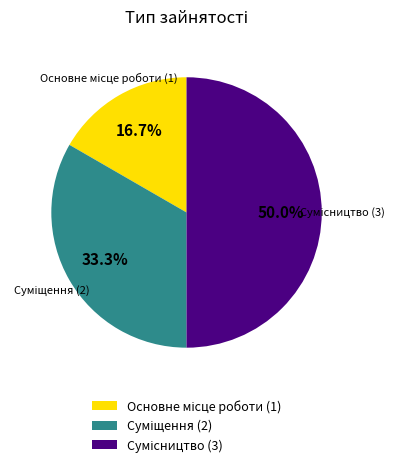

To the nearest percent, what percentage of the pie is Основне місце роботи?

17%